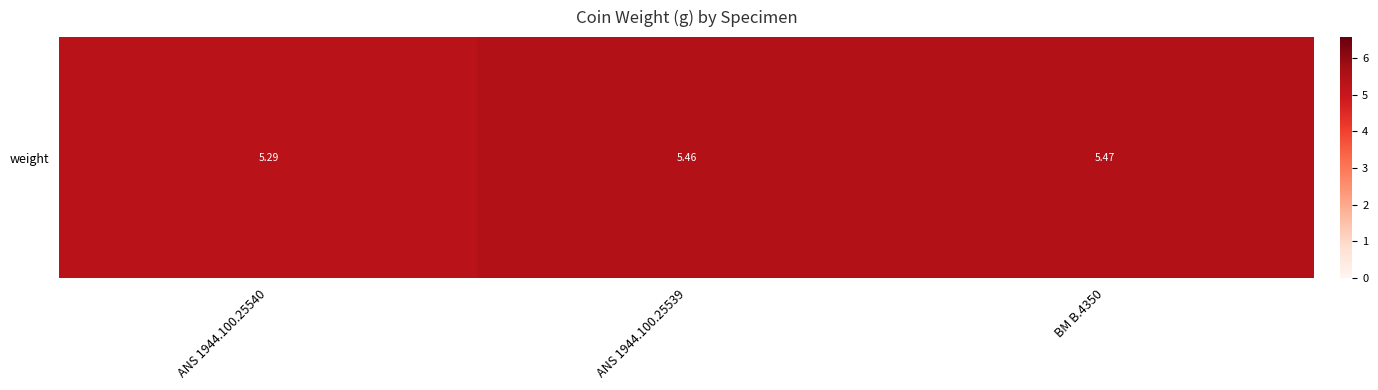

What is the minimum value shown in the chart?

5.3